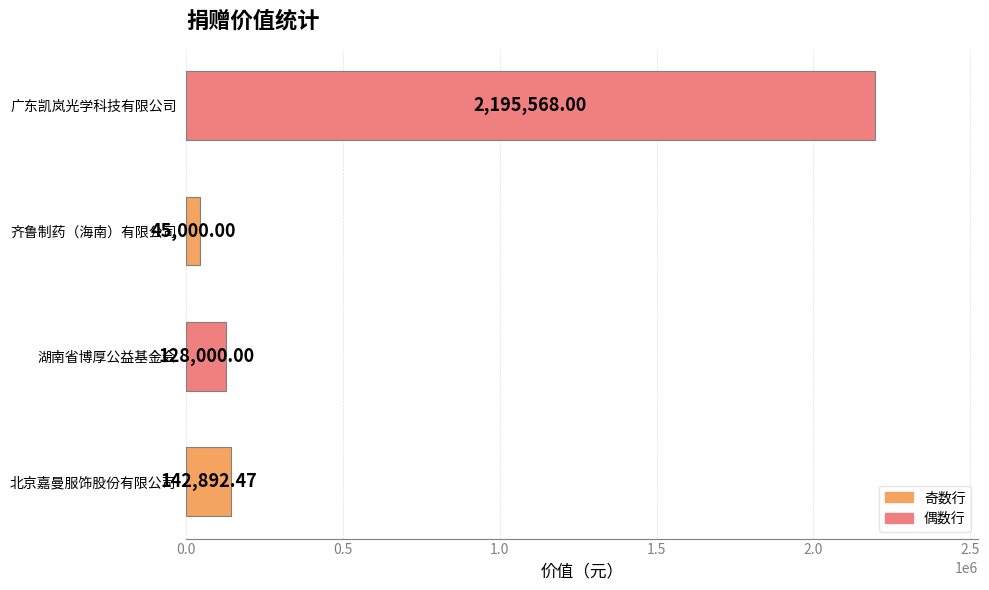

Between 湖南省博厚公益基金会 and 齐鲁制药（海南）有限公司, which is larger?

湖南省博厚公益基金会